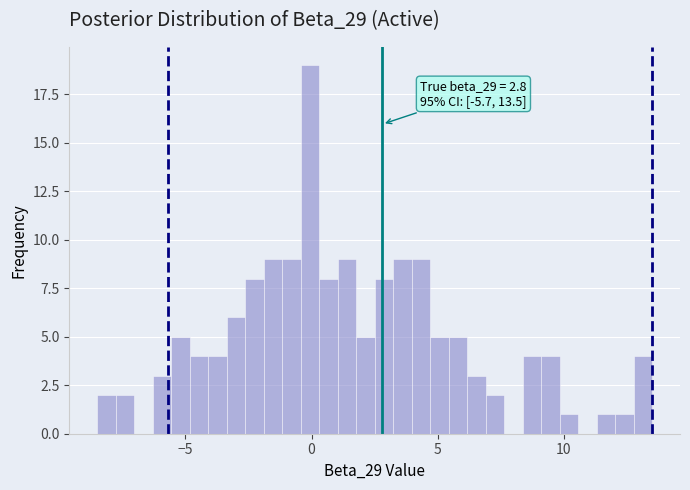

Read against the x-axis, roughly where is the centre of the tallest bar?

0.0